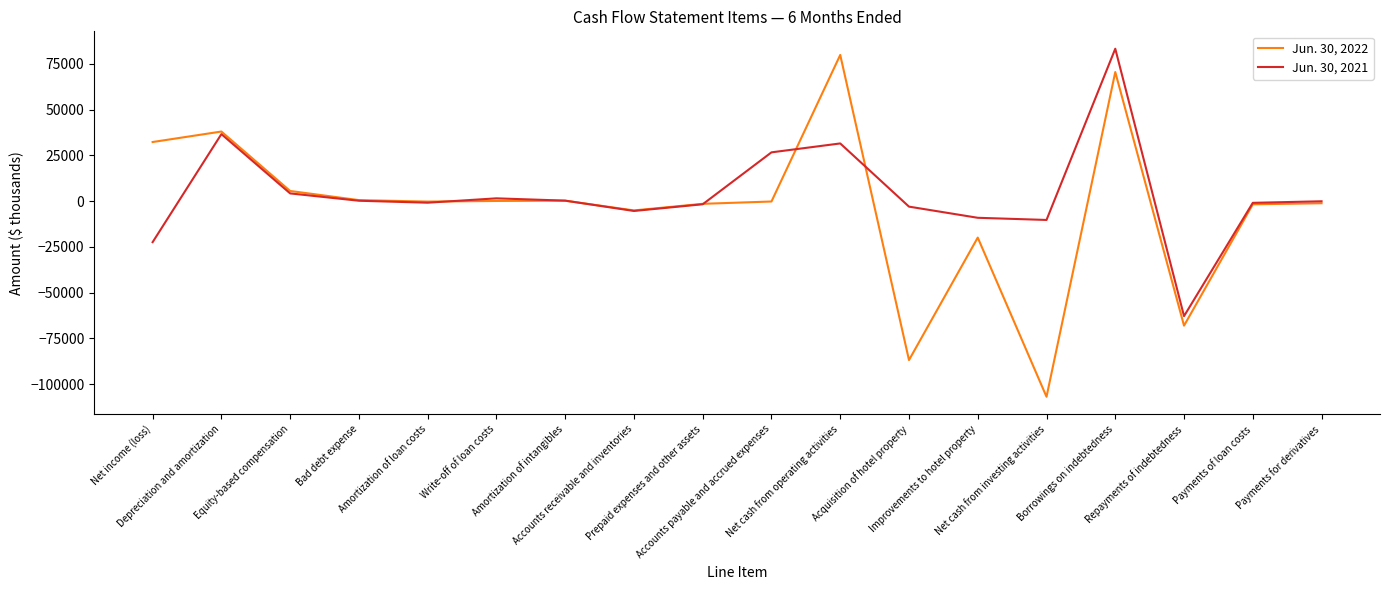

How many values in the Jun. 30, 2021 series exceed -79?

8